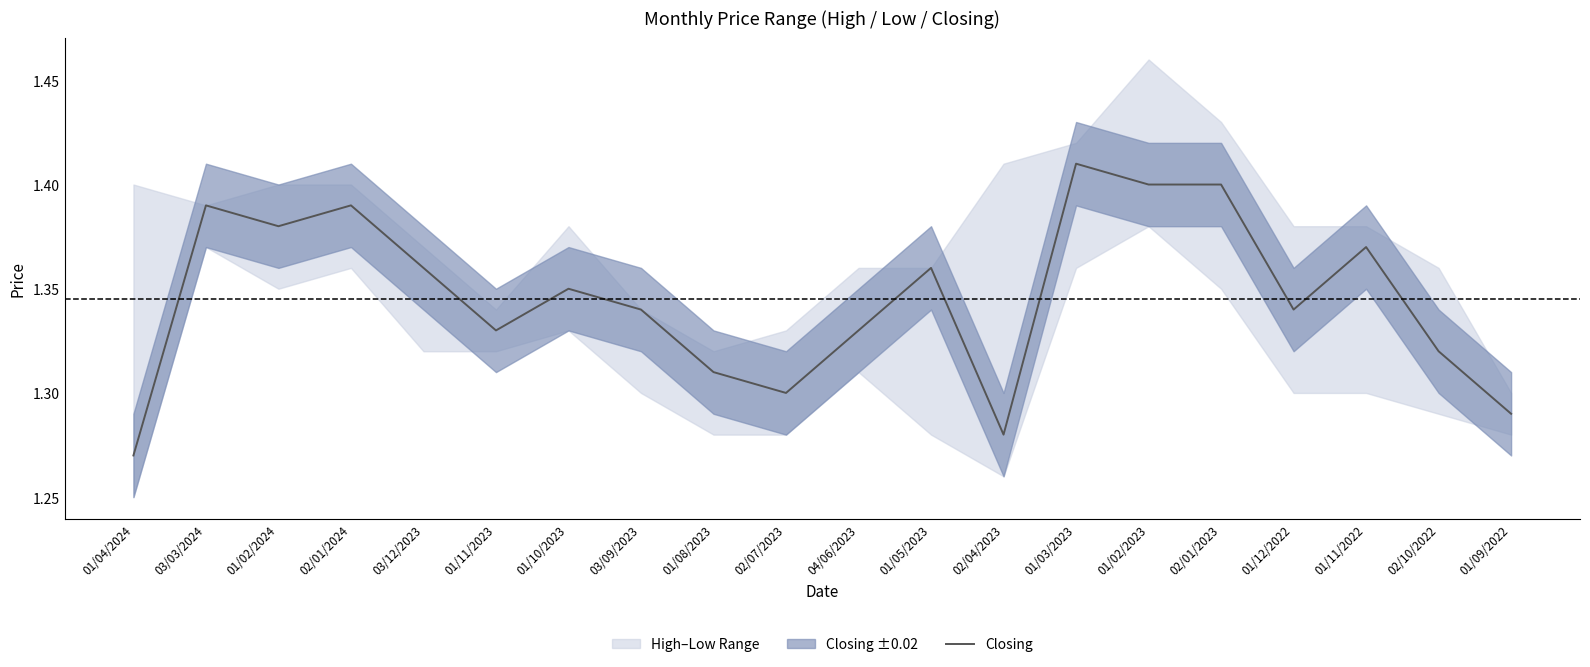

True or false: there are more than 0 points higher than both neighbors.

True